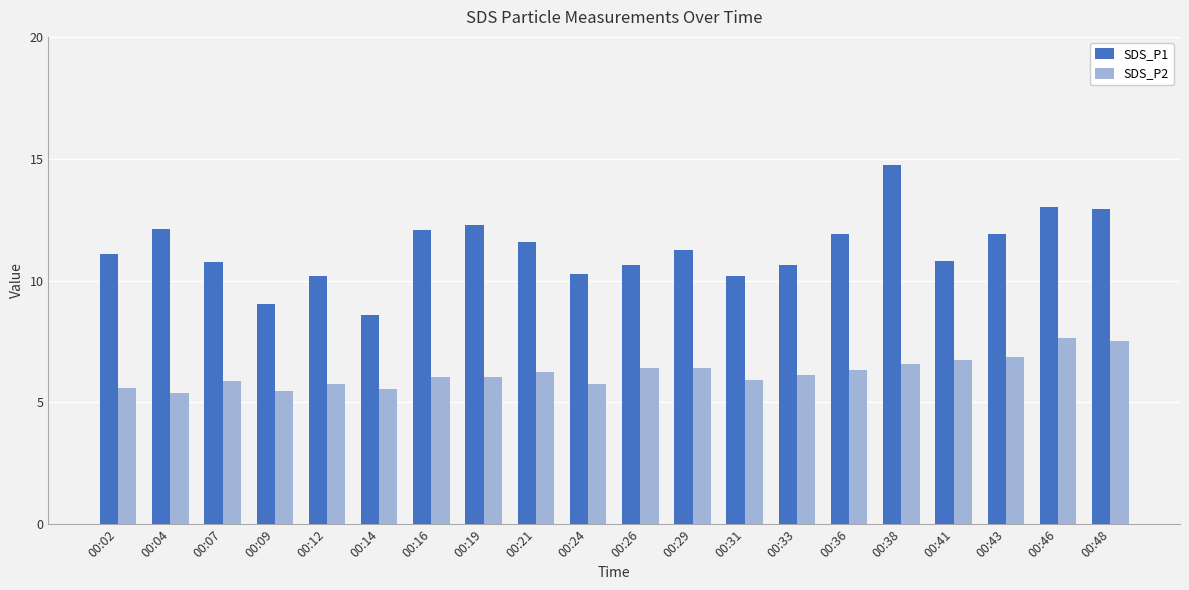

Which series has the largest total across all categories?

SDS_P1